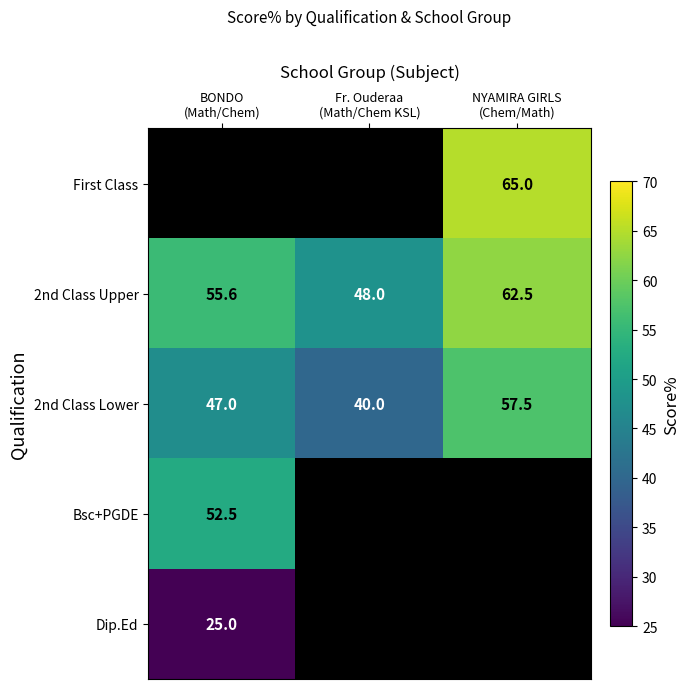

What is the difference between the maximum and second lowest values in the 2nd Class Lower series?

10.5